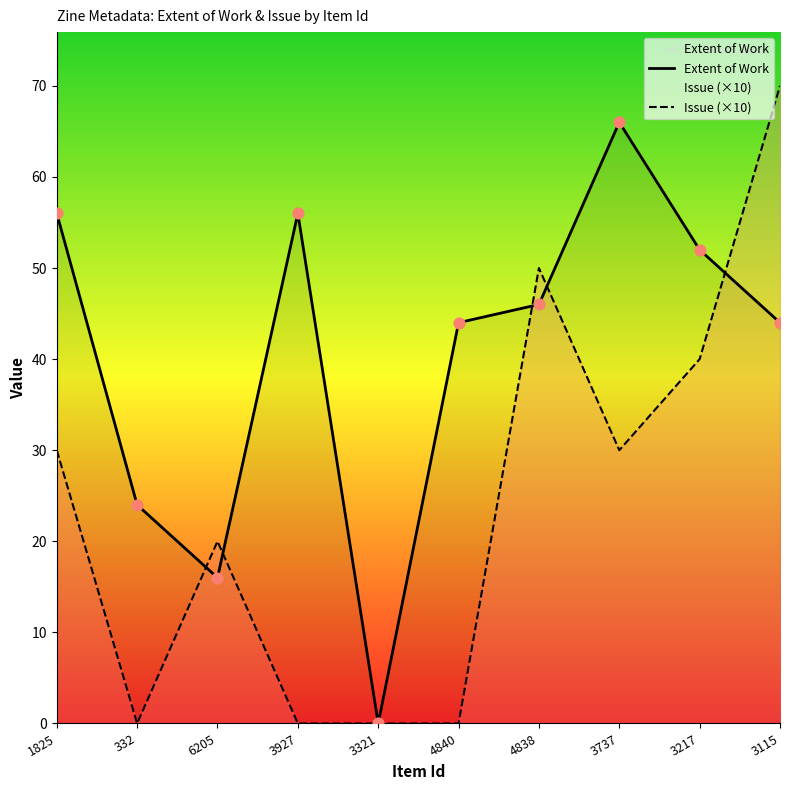

Which series contains the highest Y value?

Issue (×10)